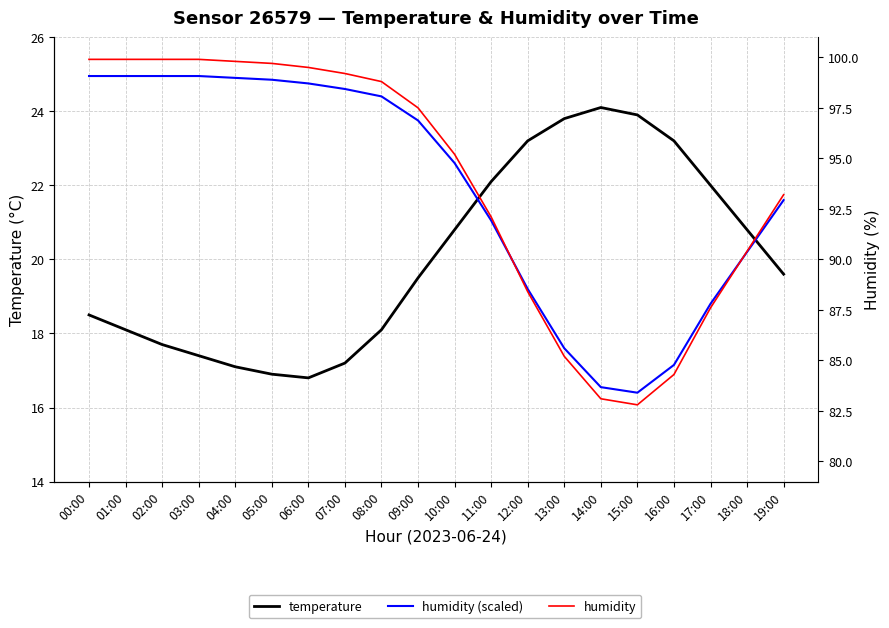

Where is the first local minimum for humidity?

15:00